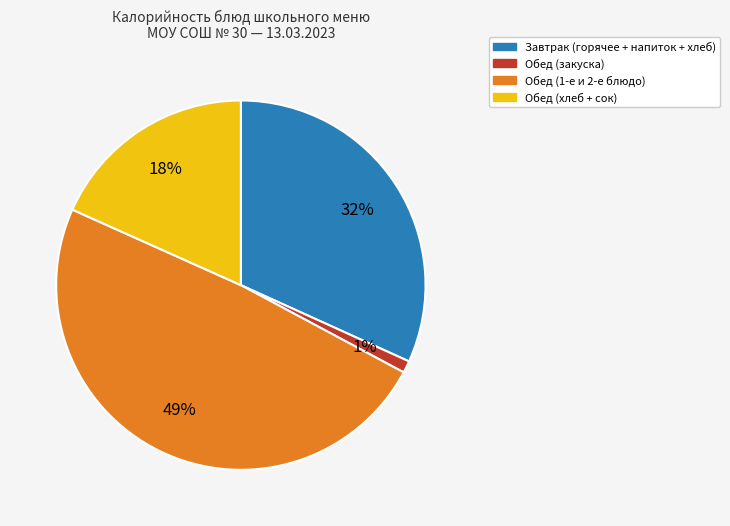

To the nearest percent, what is the average slice percentage?

25%